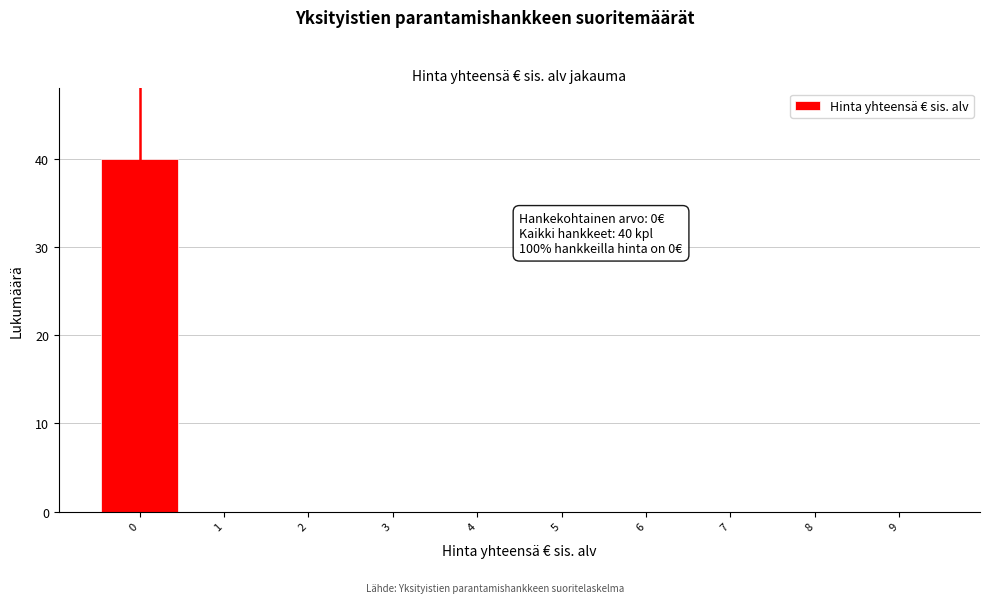

Which range on the x-axis has the tallest bar?

-0.5 to 0.5